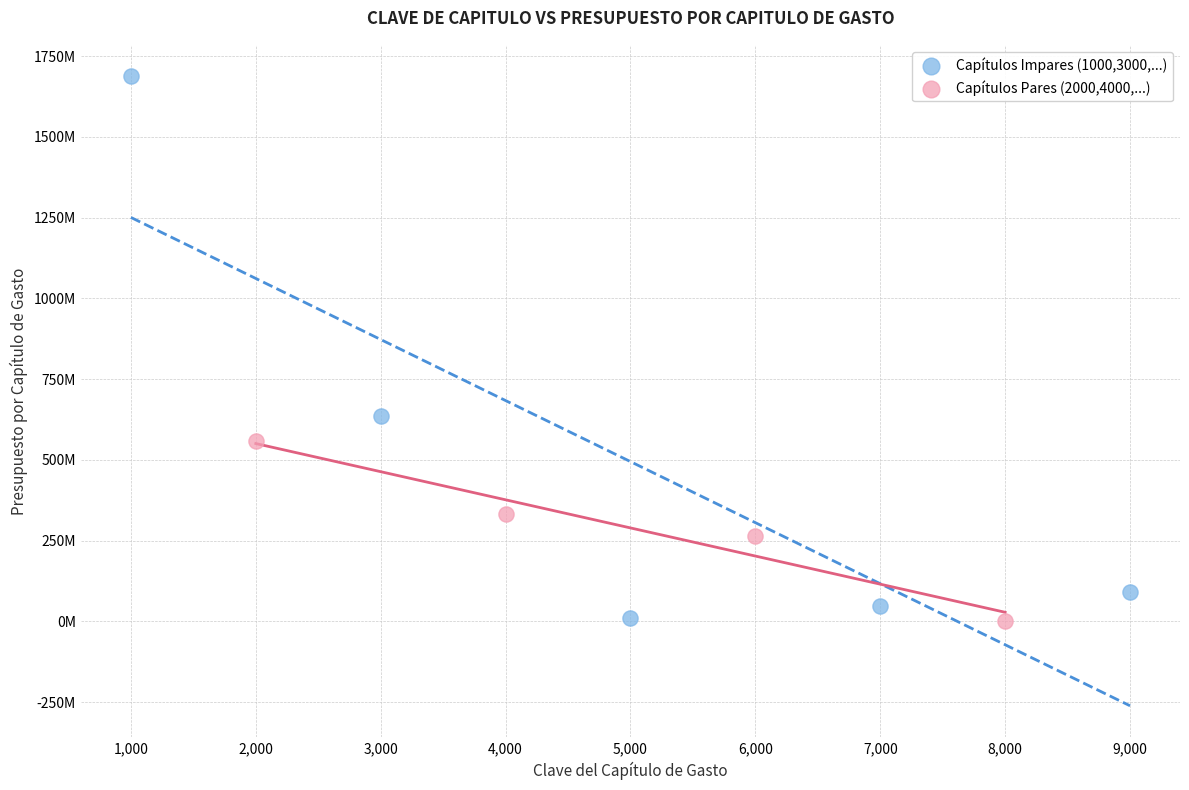

What are all the series names shown in the legend?

Capítulos Impares (1000,3000,...), Capítulos Pares (2000,4000,...)